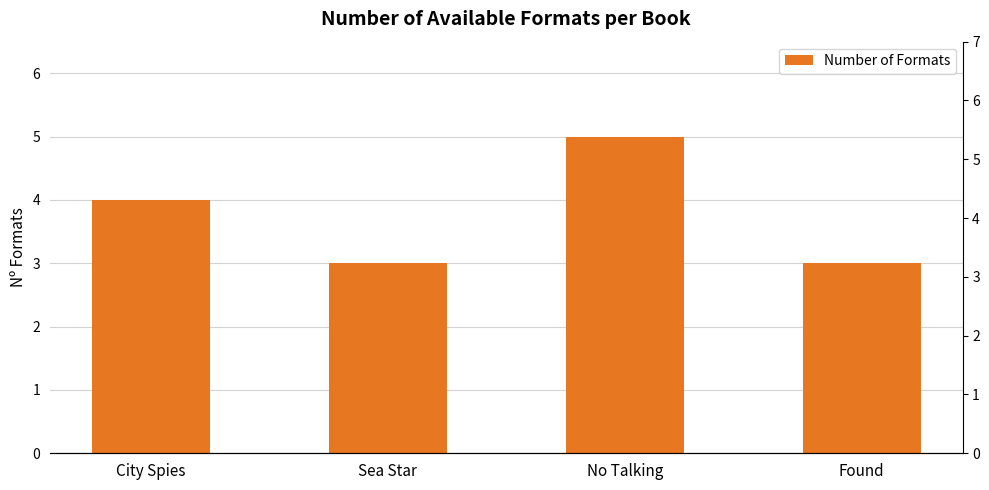

What is the sum of all values?

15